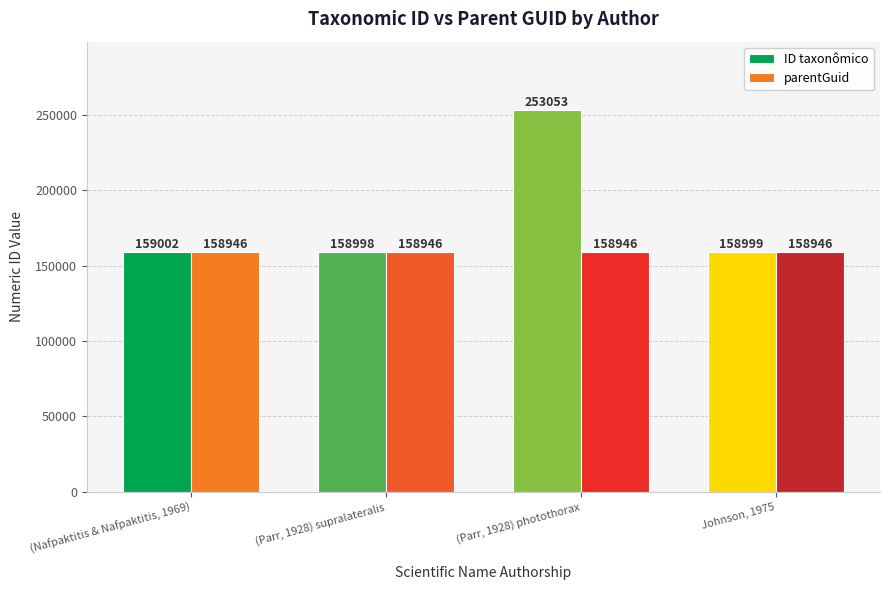

What is the minimum value shown in the chart?

158946